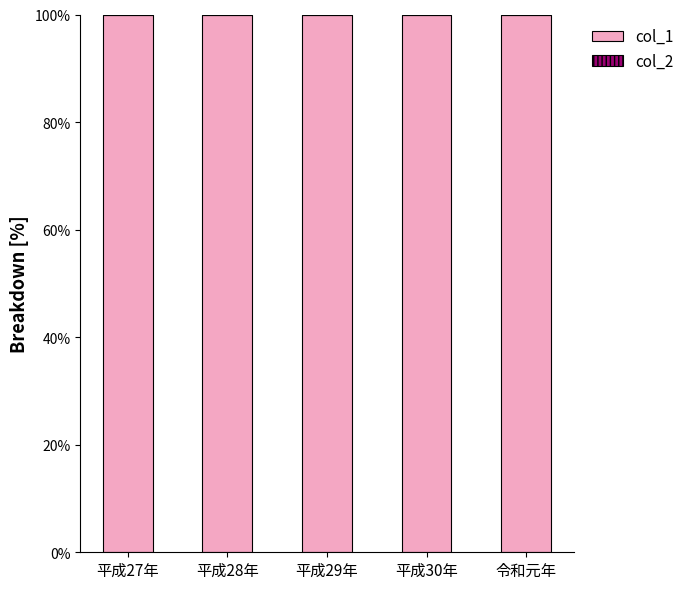

What is the total value across all series at 平成27年?

100.0